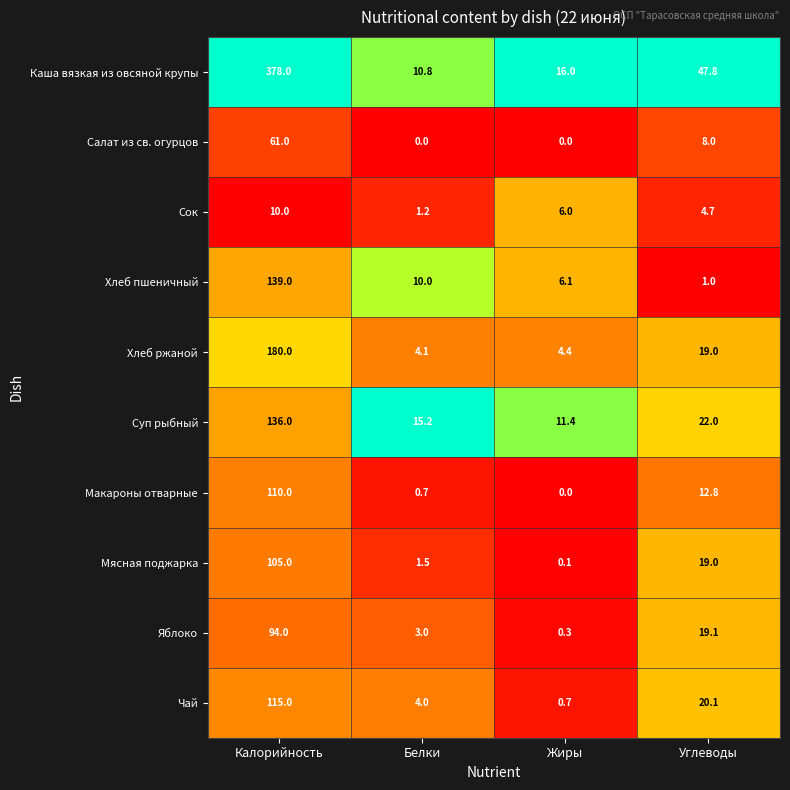

What is the sum of all Яблоко values?

116.4